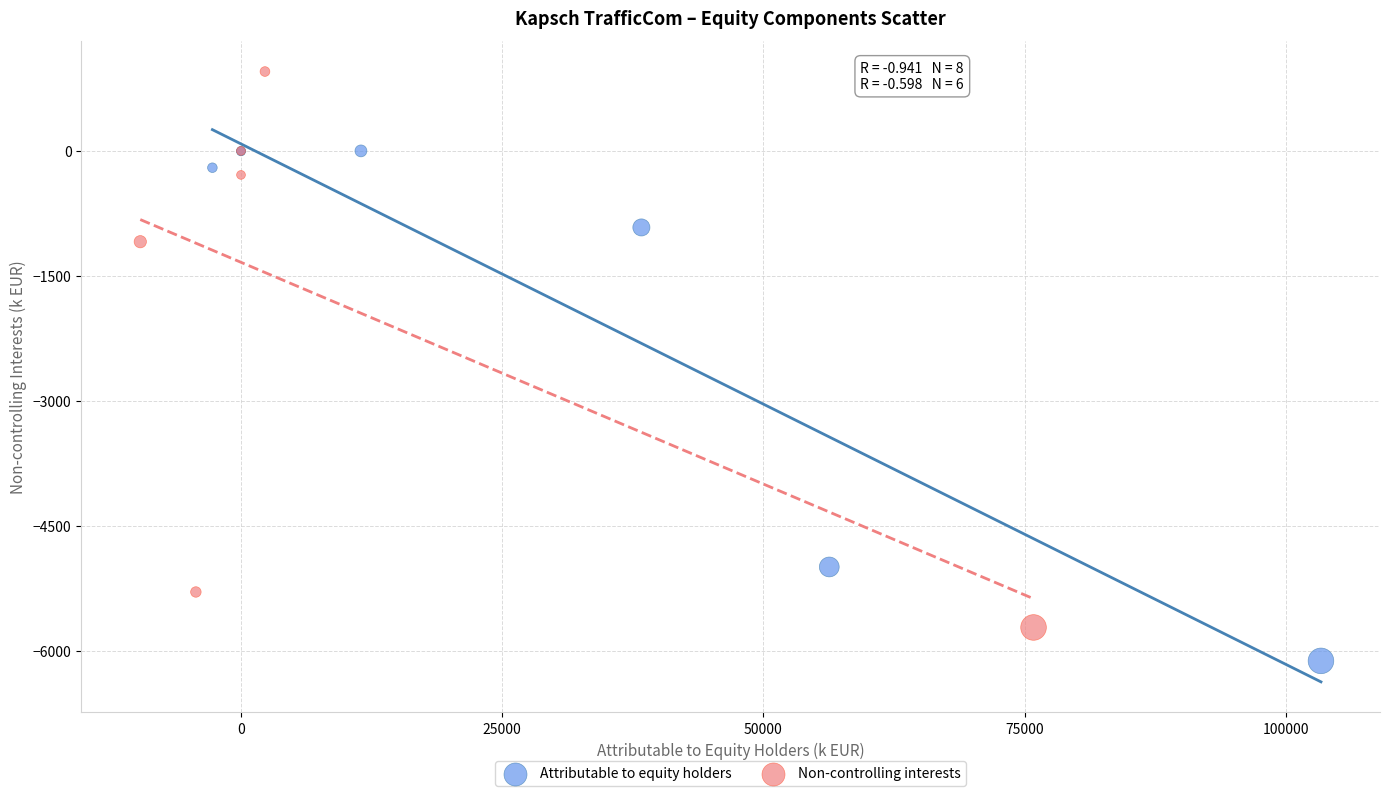

Which series contains the highest Y value?

Non-controlling interests